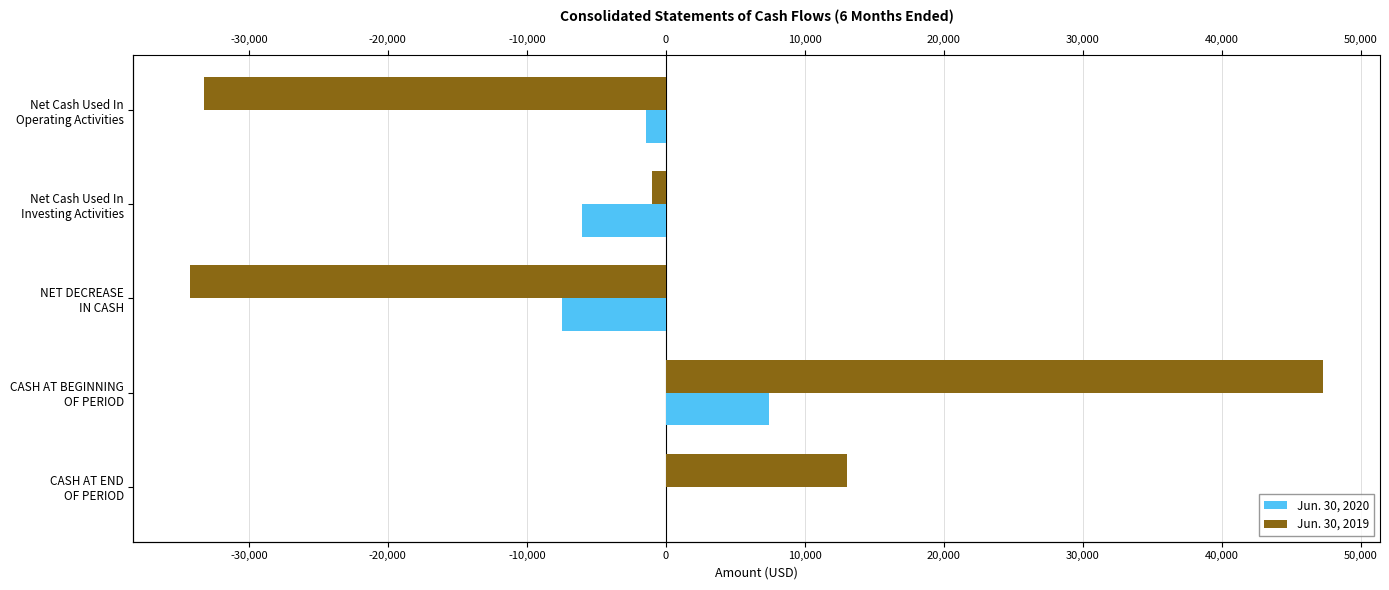

At how many categories does at least one series exceed -17384?

5